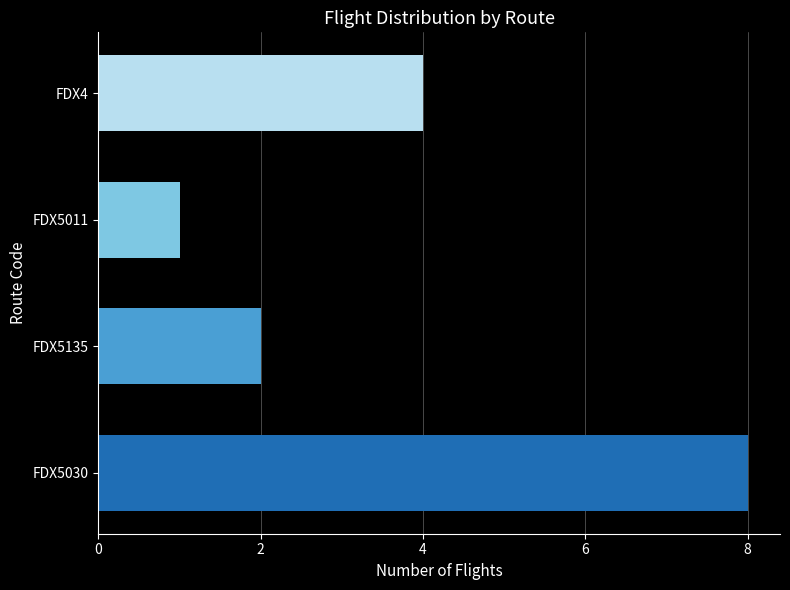

Reading bottom to top, extract all data points from this chart.

8	2	1	4